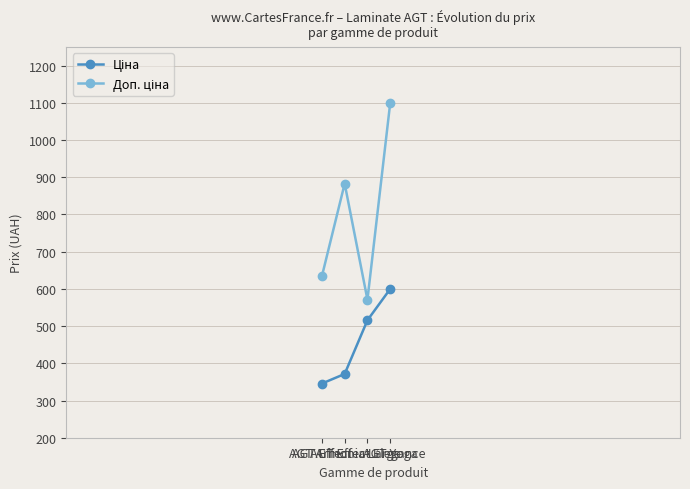

What is the greatest value displayed?

1100.0